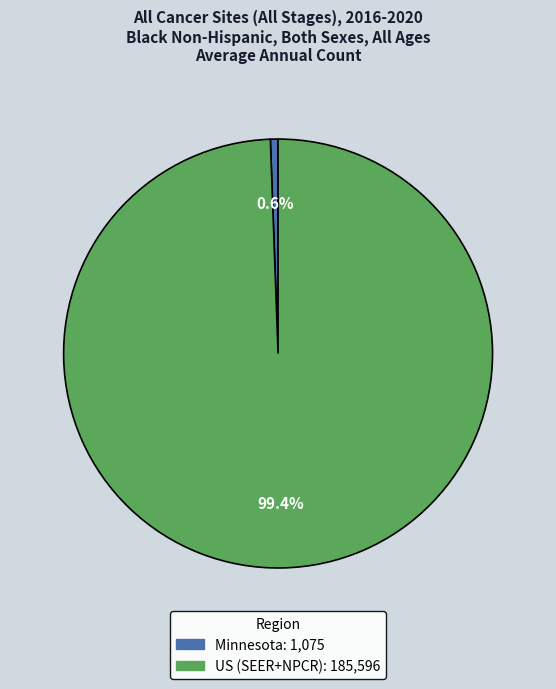

Rank the categories by value from highest to lowest.

US (SEER+NPCR), Minnesota